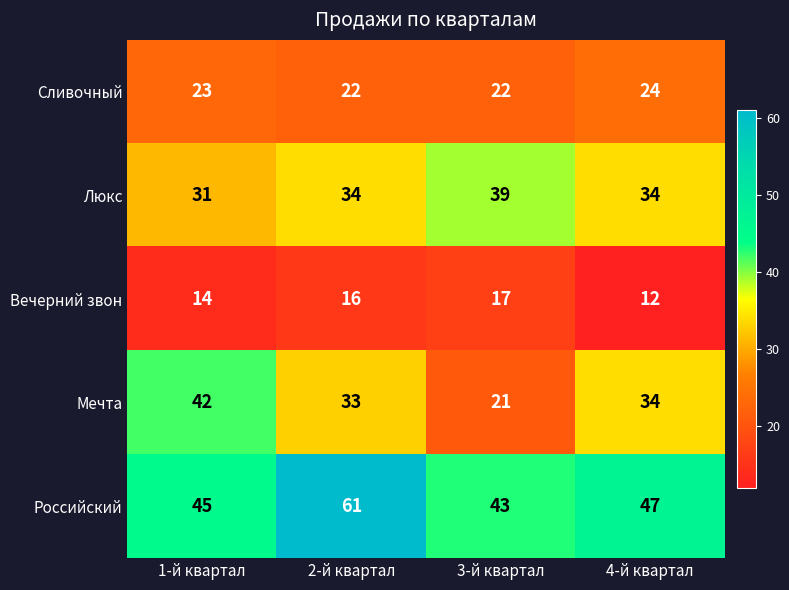

True or false: Люкс has a value of 34 at 2-й квартал.

True